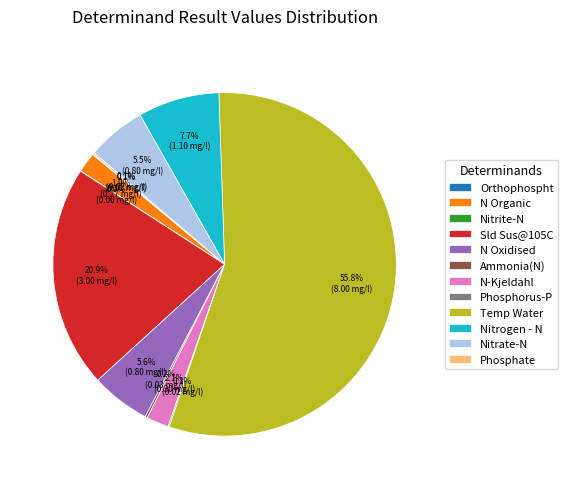

To the nearest percent, what percentage of the pie is Sld Sus@105C?

21%